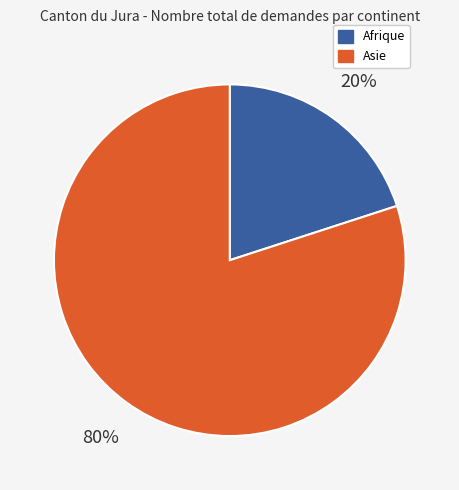

To the nearest percent, what is the average slice percentage?

50%